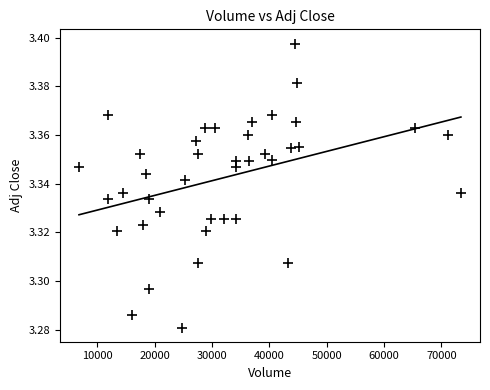

What is the range of X values (max minus min)?

66600.0